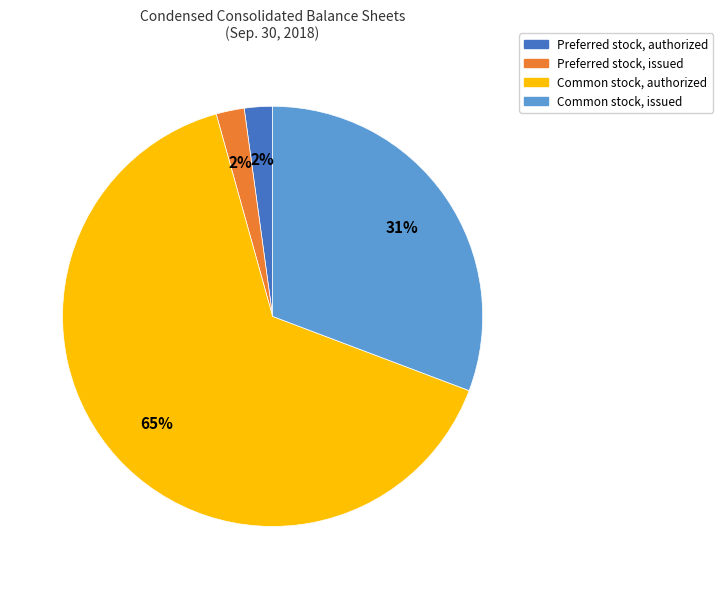

Is there a majority slice in this chart?

Yes